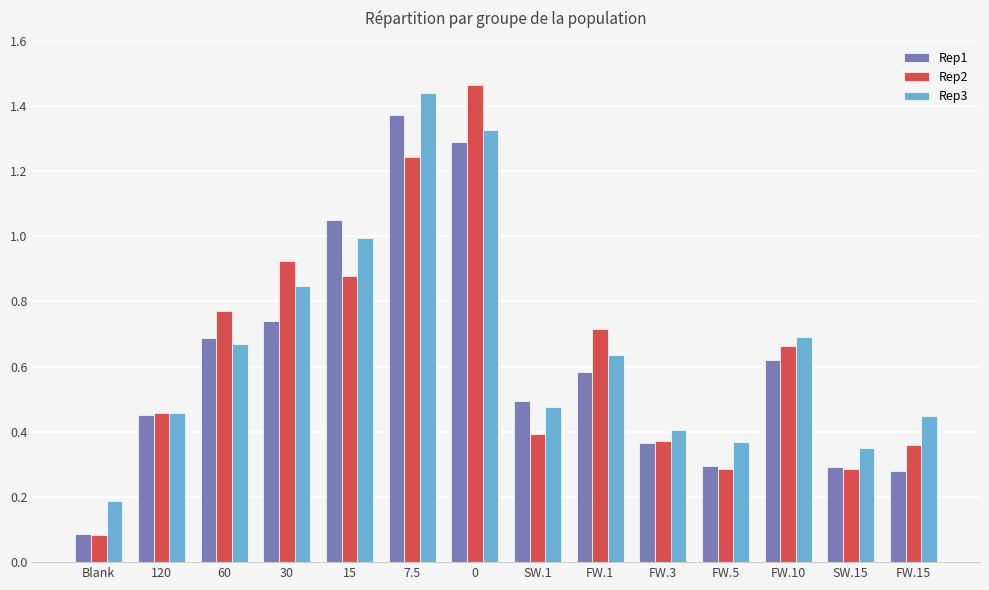

Is it true that Rep1 equals 2.2 at 0?

False